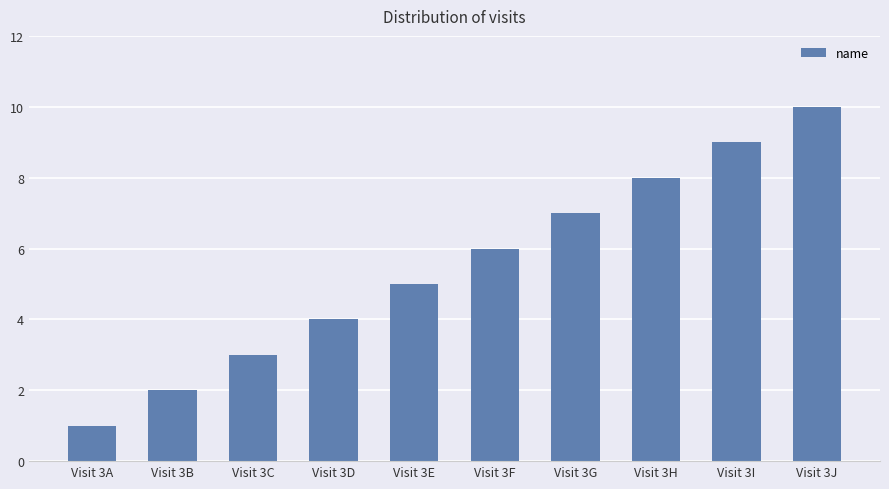

What is the greatest value displayed?

10